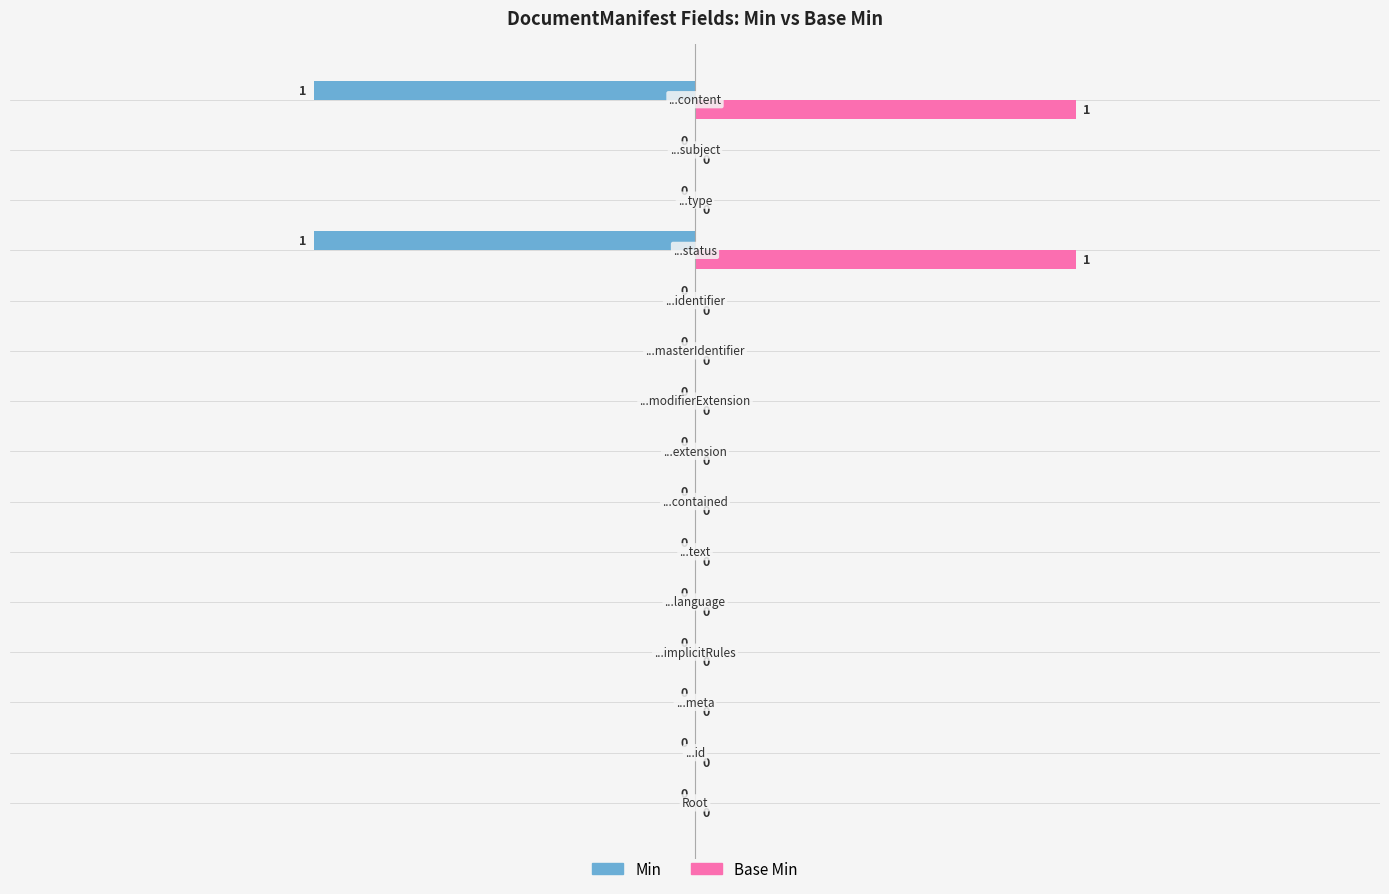

How many Base Min values are between 0 and 1?

15